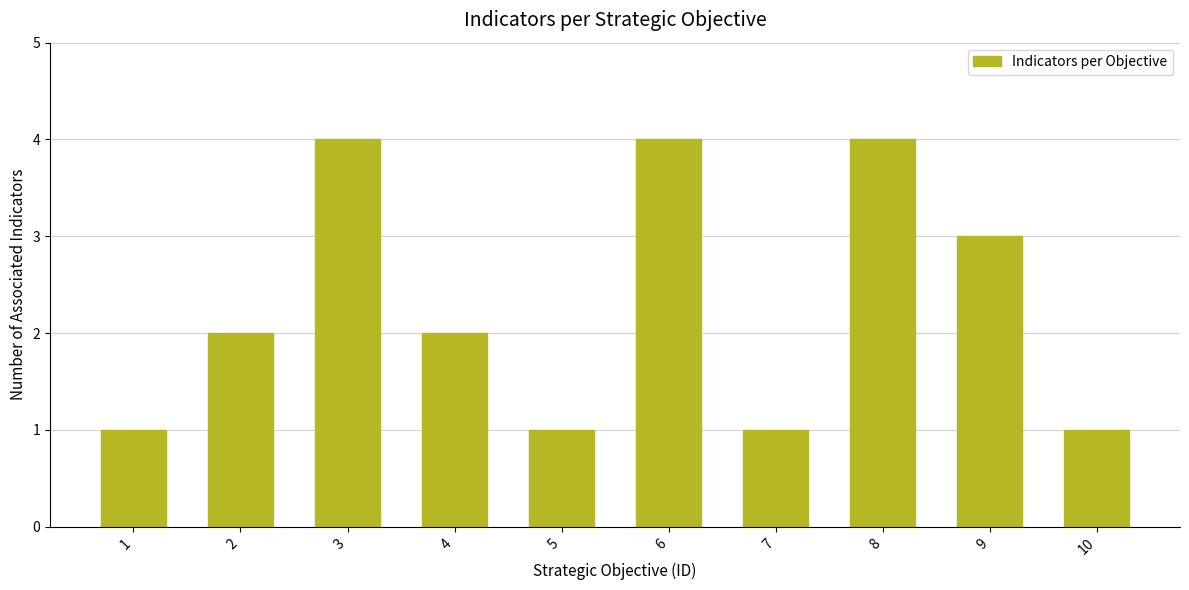

Reading right to left, transcribe all the data shown in this chart.

10=1	9=3	8=4	7=1	6=4	5=1	4=2	3=4	2=2	1=1